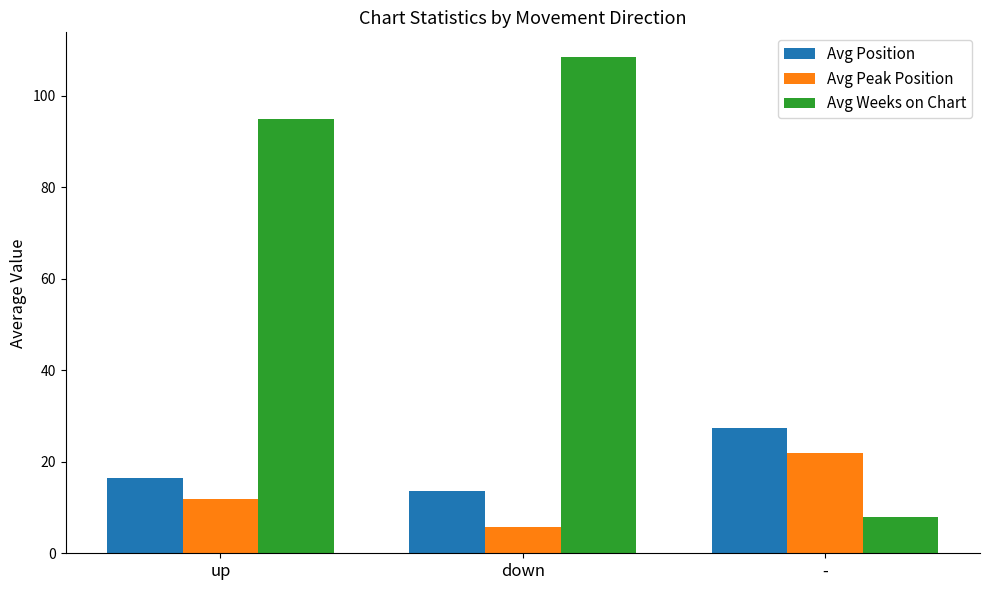

Is it true that Avg Peak Position equals 17.0 at up?

False